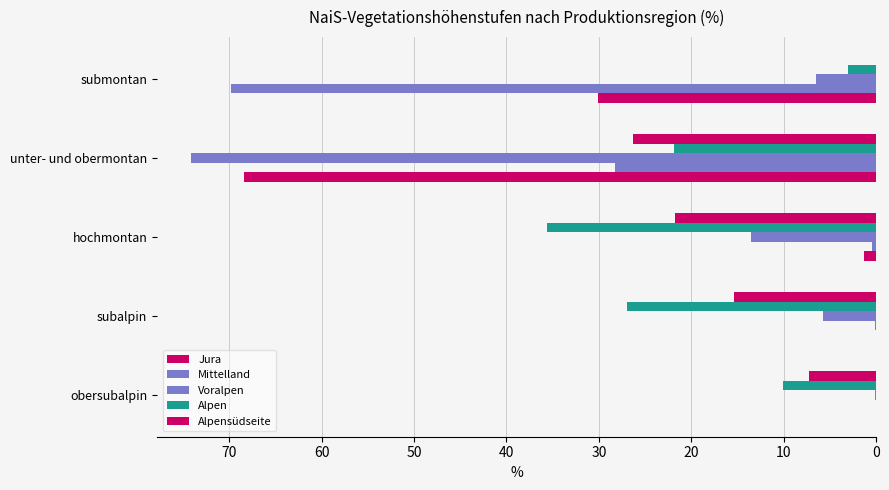

How many series are shown in this chart?

5